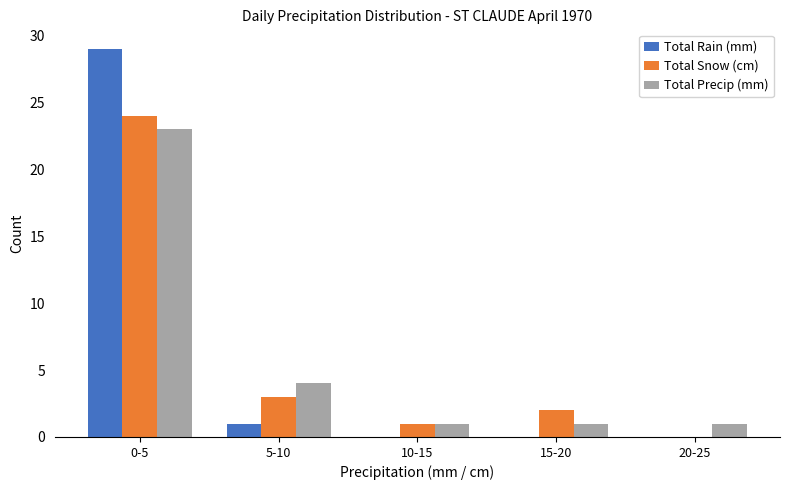

Reading left to right, extract all data points from this chart.

Total Rain (mm): 0-5=29	5-10=1	10-15=0	15-20=0	20-25=0
Total Snow (cm): 0-5=24	5-10=3	10-15=1	15-20=2	20-25=0
Total Precip (mm): 0-5=23	5-10=4	10-15=1	15-20=1	20-25=1